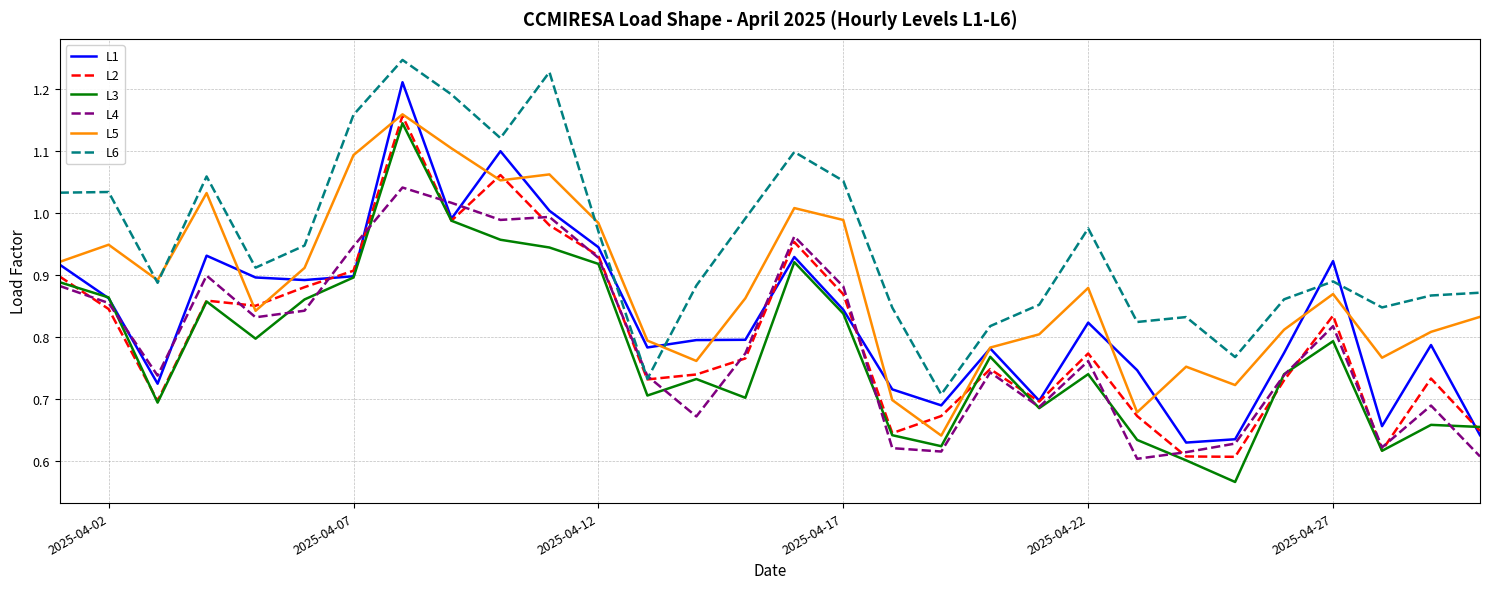

Which series has the largest total across all categories?

L6